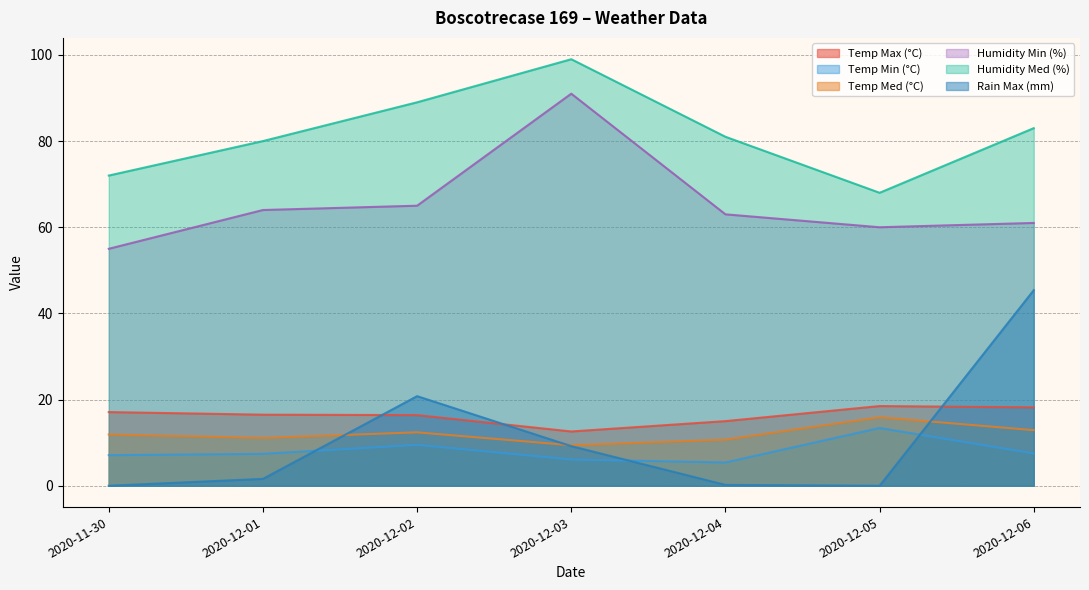

What is the difference between the Humidity Min (%) values at 2020-11-30 and 2020-12-04?

8.0